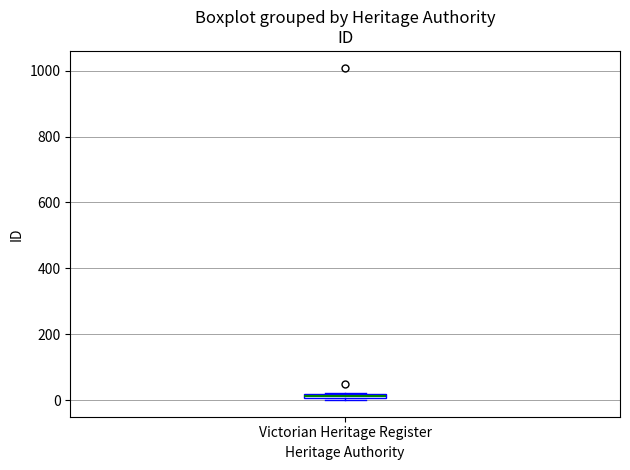

Where is the upper edge of the box for Victorian Heritage Register on the y-axis? The values are not printed on the chart, so give them approximately, as read against the axis.

20